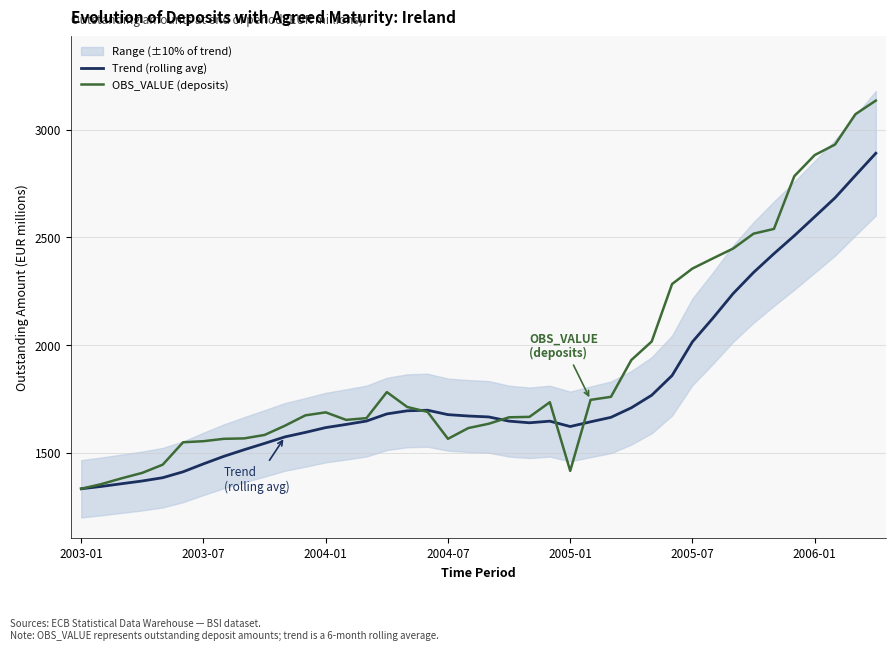

What value does the Trend (rolling avg) series have at 26?

1663.8